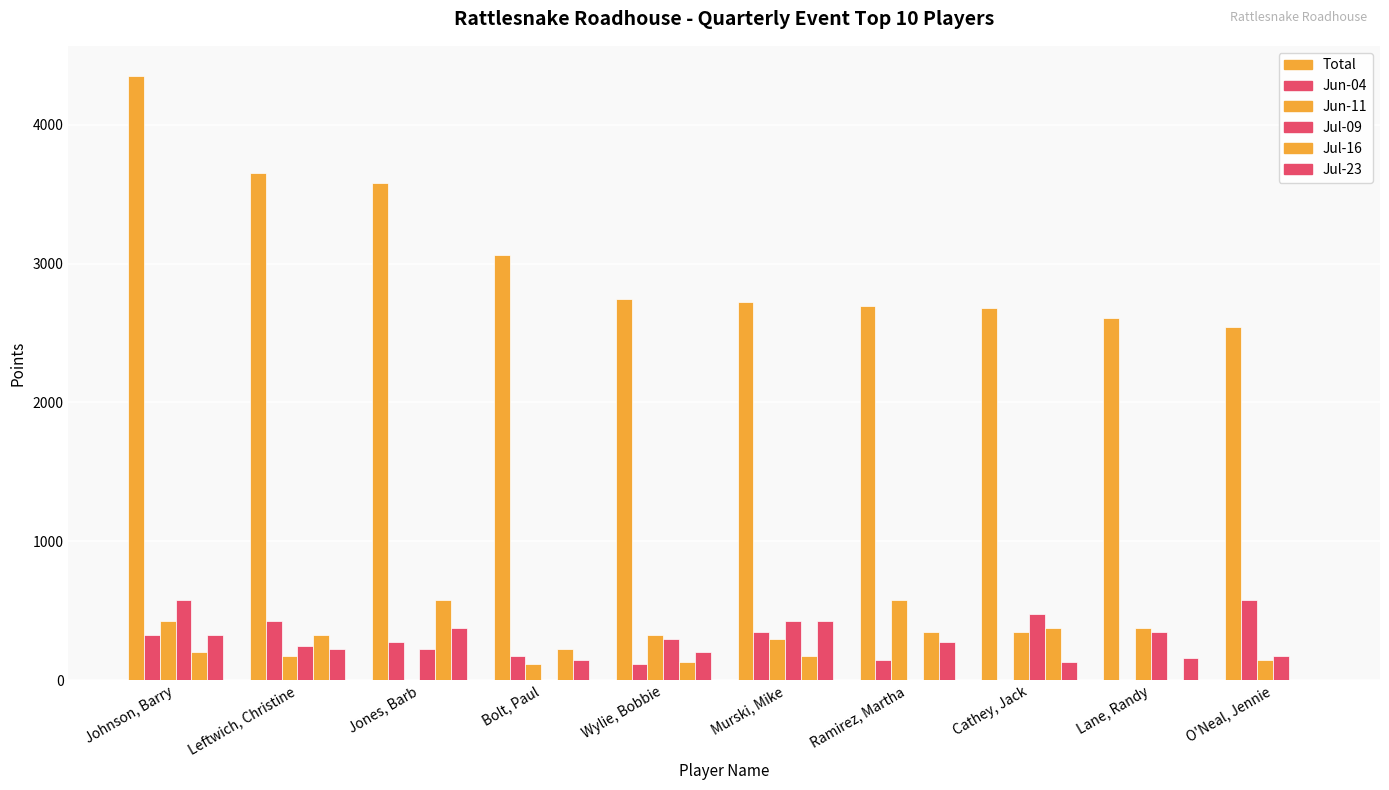

Reading left to right, transcribe all the data shown in this chart.

Total: 4350	3655	3580	3065	2745	2725	2695	2680	2605	2540
Jun-04: 325	425	275	175	115	350	145	0	0	575
Jun-11: 425	175	0	115	325	300	575	350	375	145
Jul-09: 575	250	225	0	300	425	0	475	350	175
Jul-16: 200	325	575	225	130	175	350	375	0	0
Jul-23: 325	225	375	145	200	425	275	130	160	0